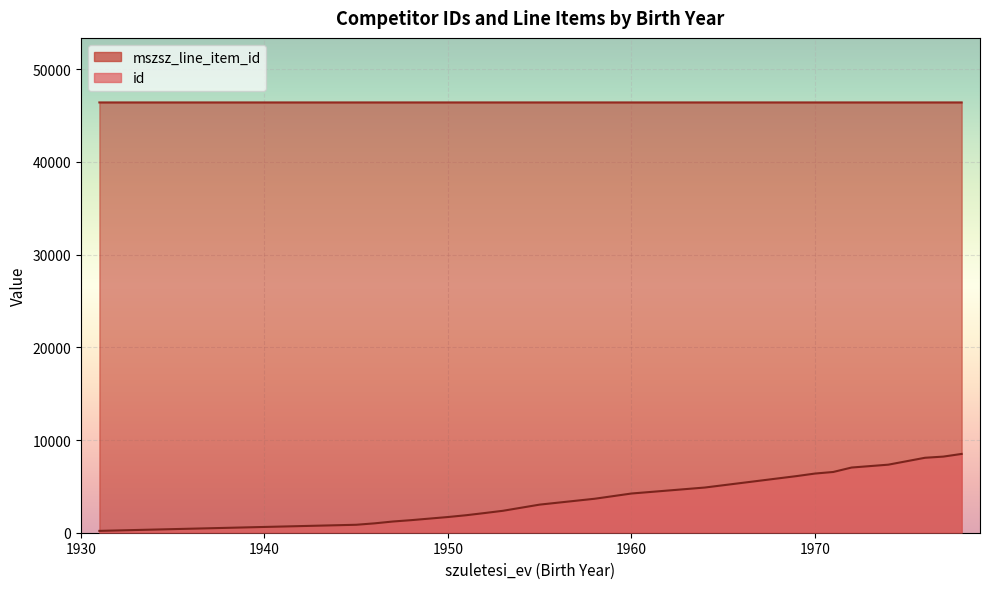

Which series has the largest total across all categories?

mszsz_line_item_id